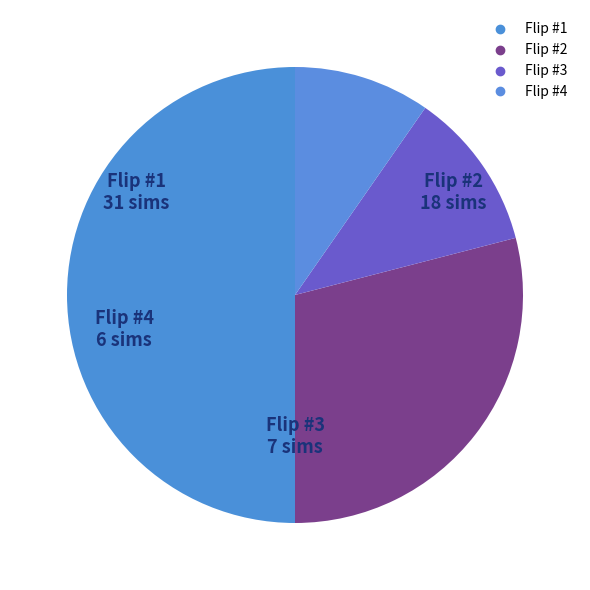

Which slice is the largest?

Flip #1